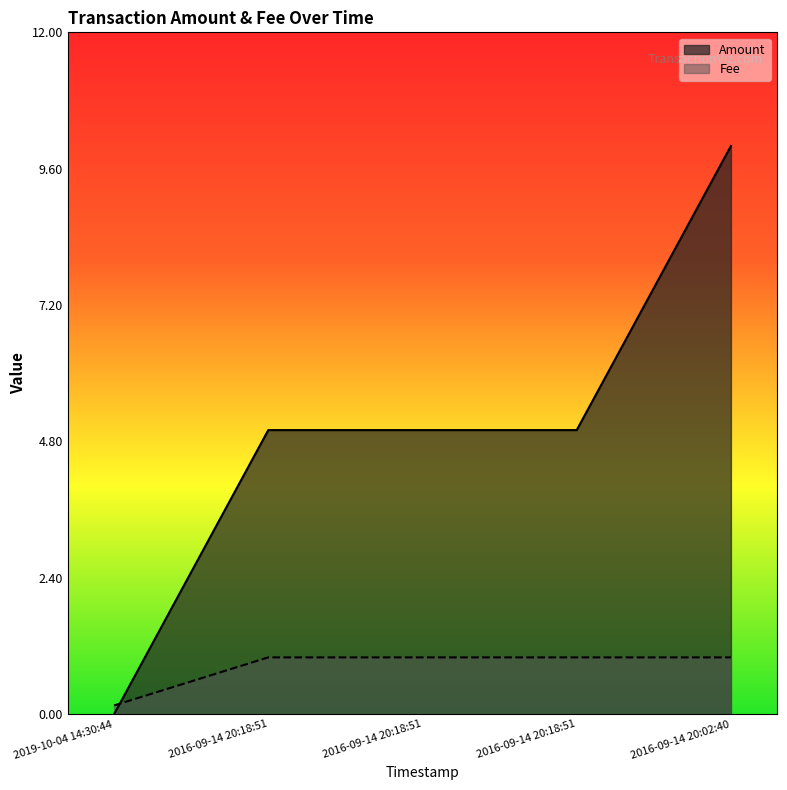

Reading right to left, what are all the values shown in this chart?

Amount: 2016-09-14 20:02:40=10.0	2016-09-14 20:18:51=5.0	2016-09-14 20:18:51=5.0	2016-09-14 20:18:51=5.0	2019-10-04 14:30:44=0.0
Fee: 2016-09-14 20:02:40=1.0	2016-09-14 20:18:51=1.0	2016-09-14 20:18:51=1.0	2016-09-14 20:18:51=1.0	2019-10-04 14:30:44=0.2